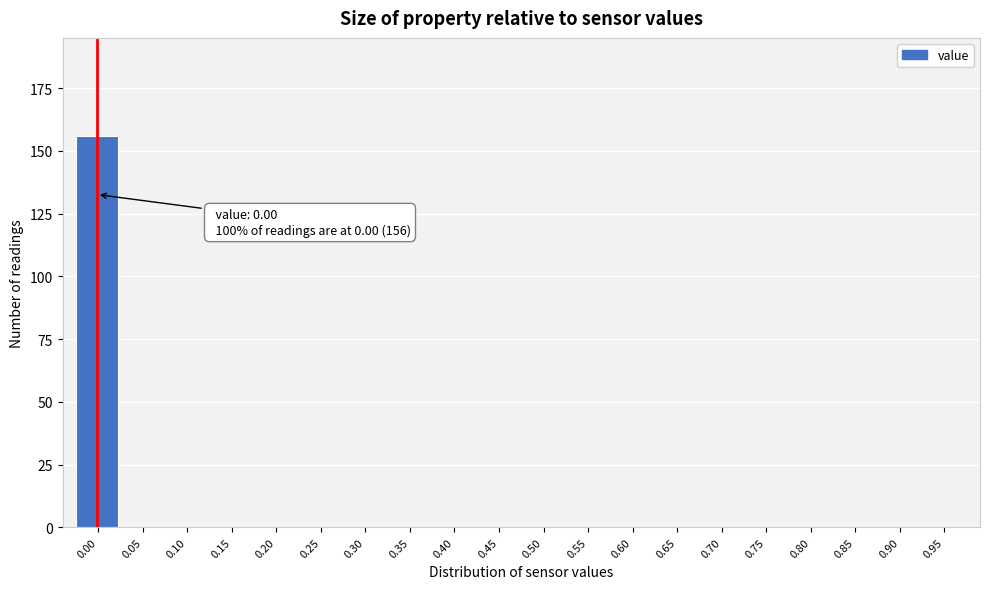

Reading right to left, list all the values displayed in this chart.

0.95=0	0.90=0	0.85=0	0.80=0	0.75=0	0.70=0	0.65=0	0.60=0	0.55=0	0.50=0	0.45=0	0.40=0	0.35=0	0.30=0	0.25=0	0.20=0	0.15=0	0.10=0	0.05=0	0.00=156